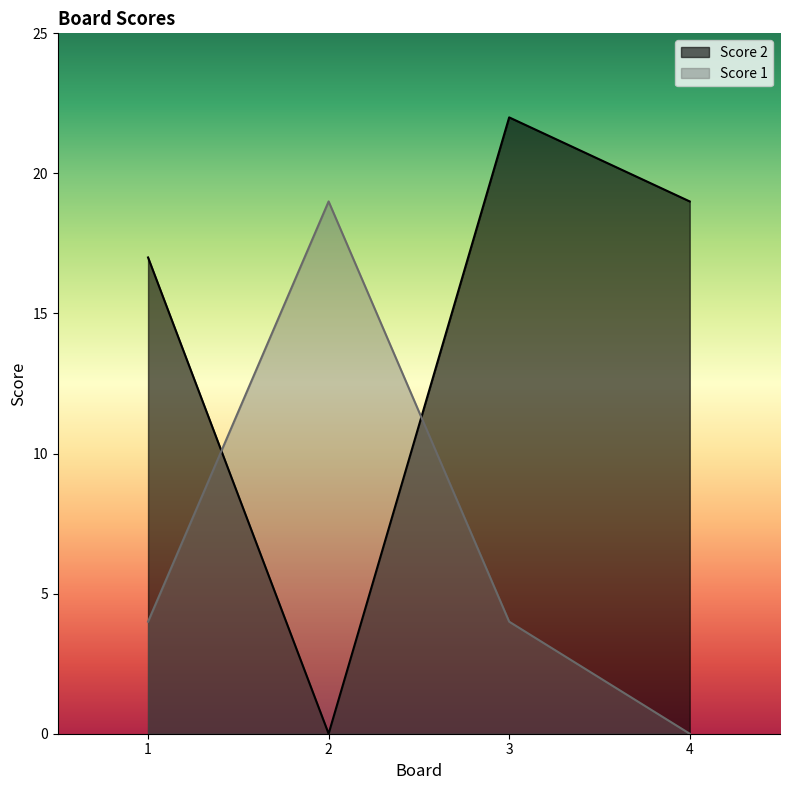

True or false: Score 1 has a value of 19 at 2.

True